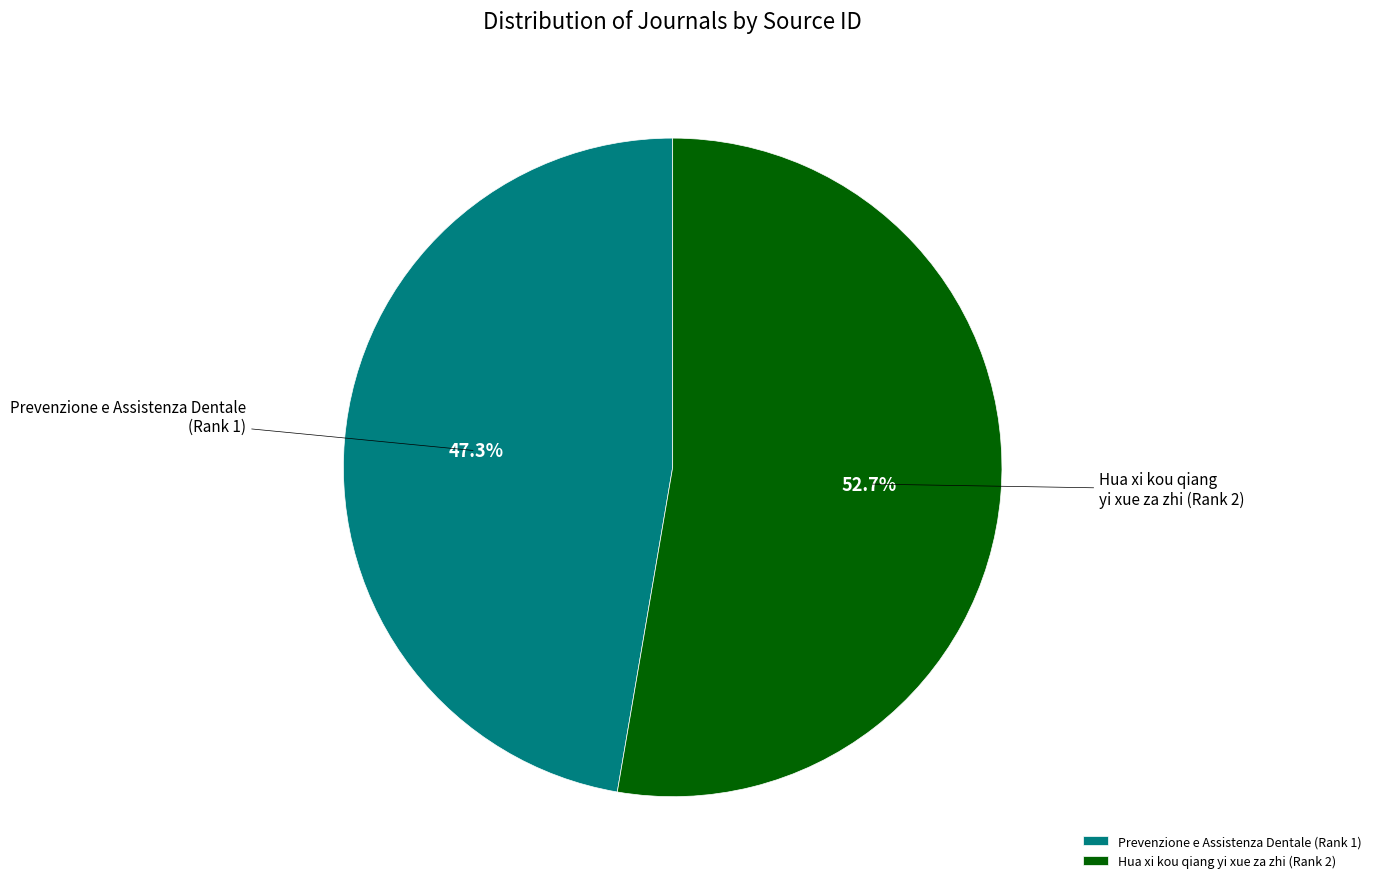

How much of the chart is everything except Prevenzione e Assistenza Dentale (Rank 1)?

52.7%